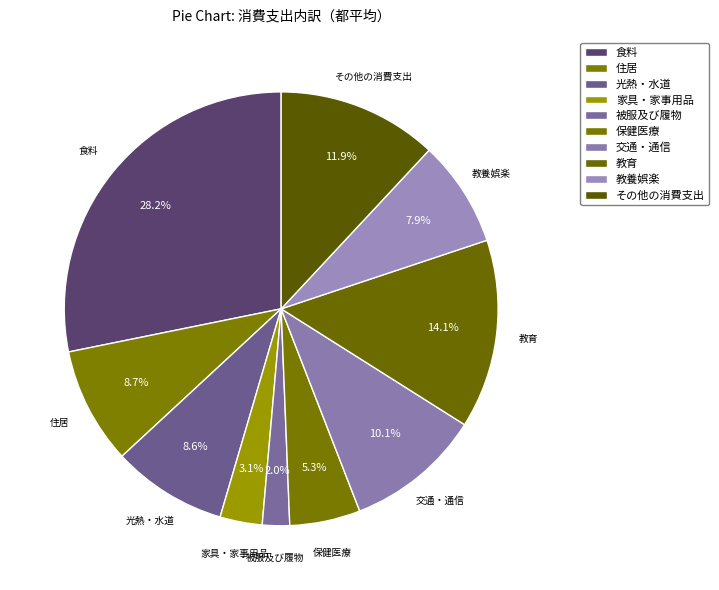

Which category has the smallest portion of the pie?

被服及び履物